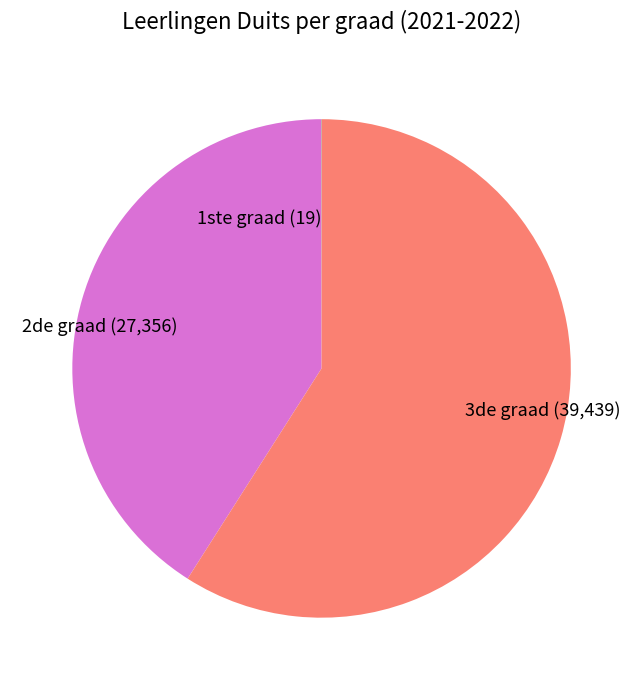

Approximately how many times larger is the value at 3de graad (39,439) compared to 2de graad (27,356)?

1.4